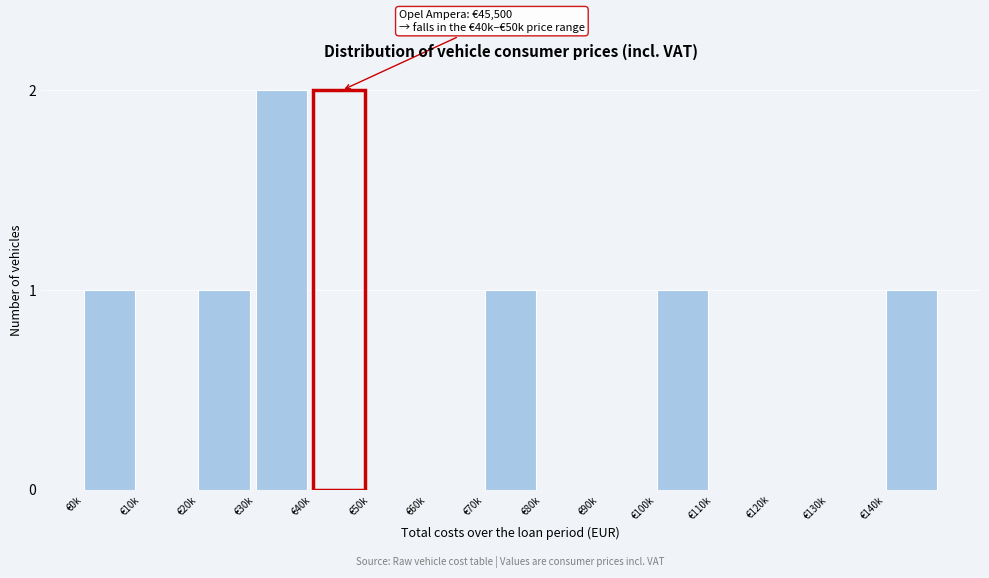

Reading left to right, extract all data points from this chart.

€0k=1	€10k=0	€20k=1	€30k=2	€40k=2	€50k=0	€60k=0	€70k=1	€80k=0	€90k=0	€100k=1	€110k=0	€120k=0	€130k=0	€140k=1